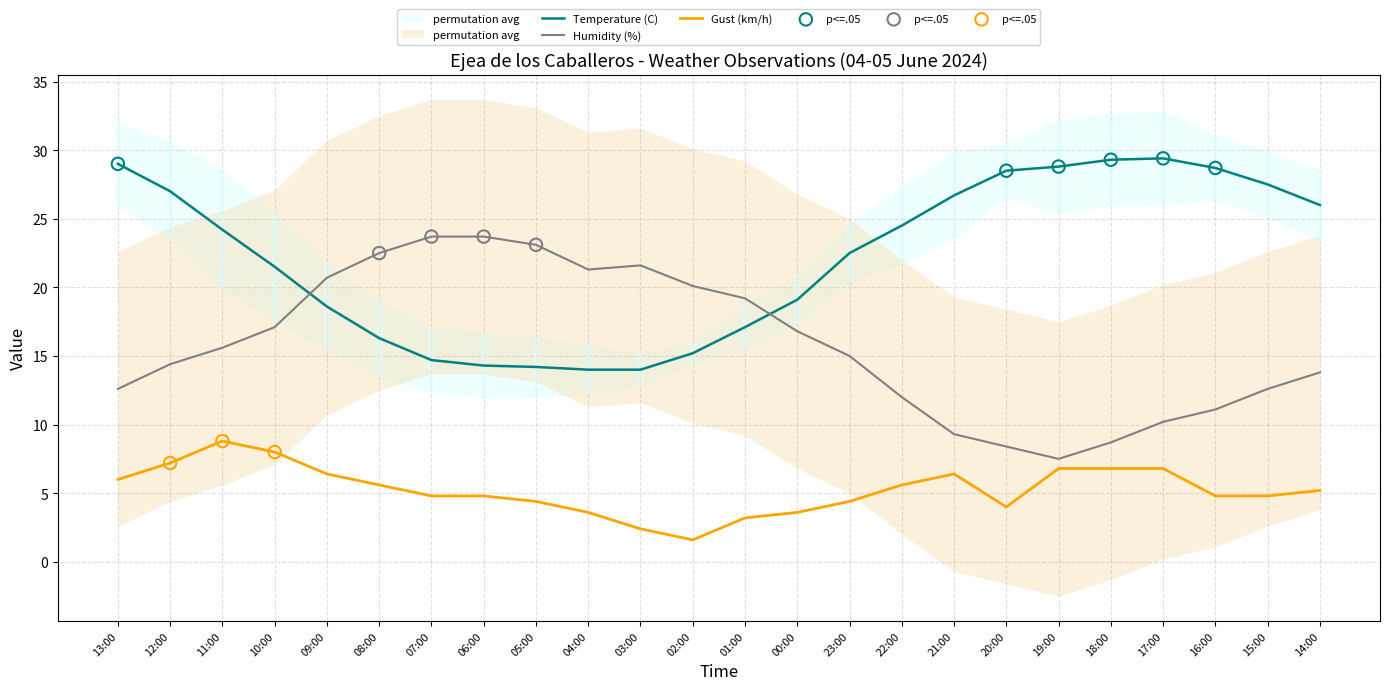

Is the value of Gust (km/h) at 03:00 greater than the value of Temperature (C) at 01:00?

No